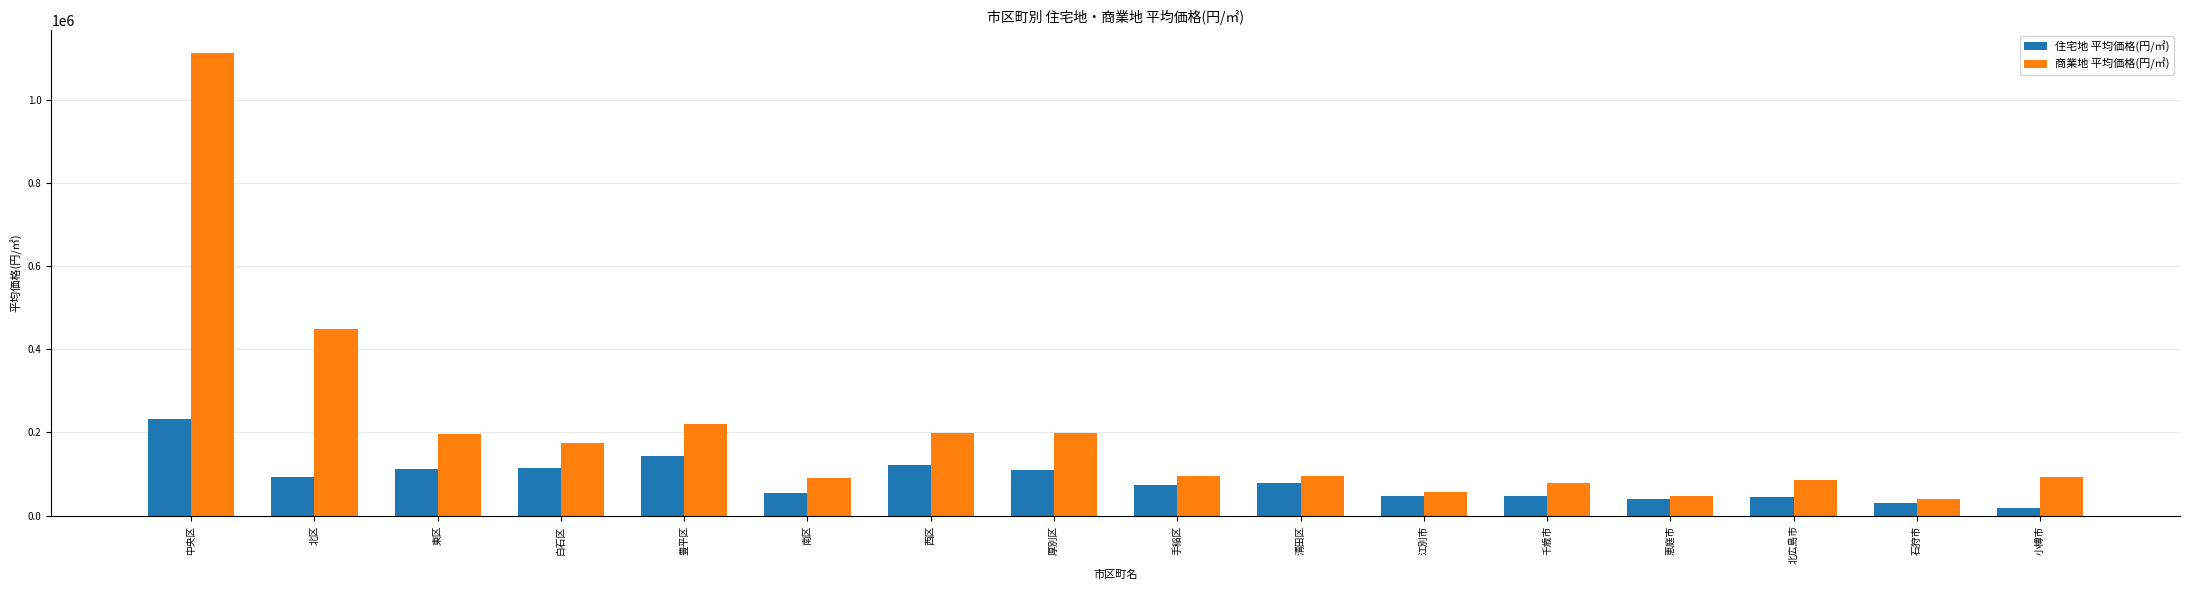

Where is 商業地 平均価格(円/㎡) nearest to the value 576200?

北区